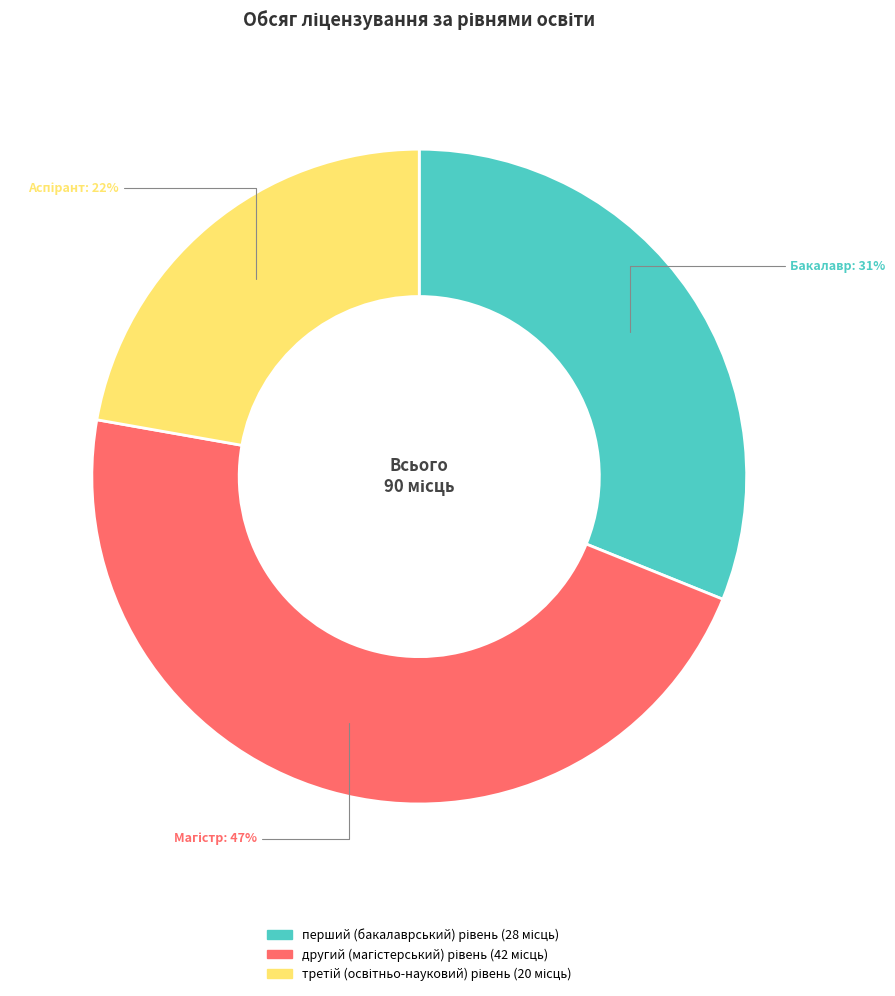

To the nearest percent, what is the average slice percentage?

33%